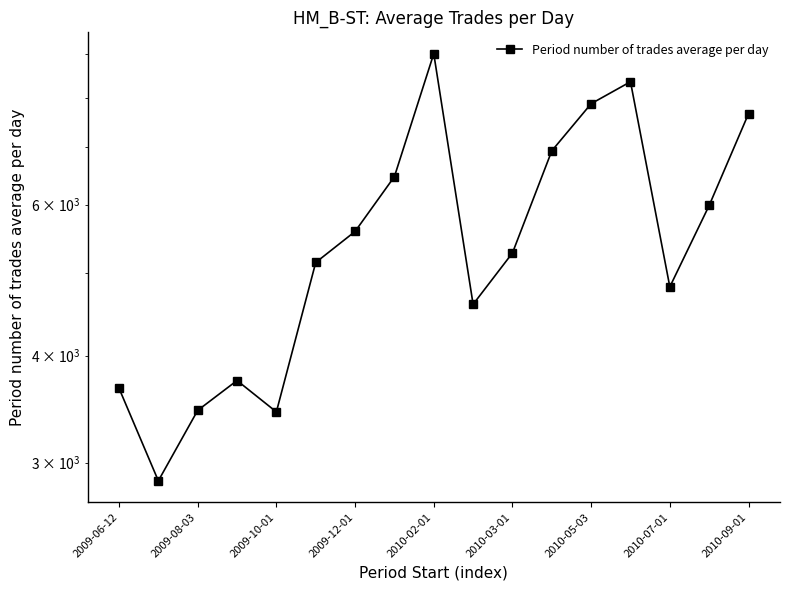

Reading left to right, transcribe all the data shown in this chart.

3663.3	2856.0	3451.2	3739.9	3437.2	5136.5	5583.3	6470.7	9004.8	4589.9	5269.7	6934.8	7872.1	8350.4	4811.0	5987.9	7662.7